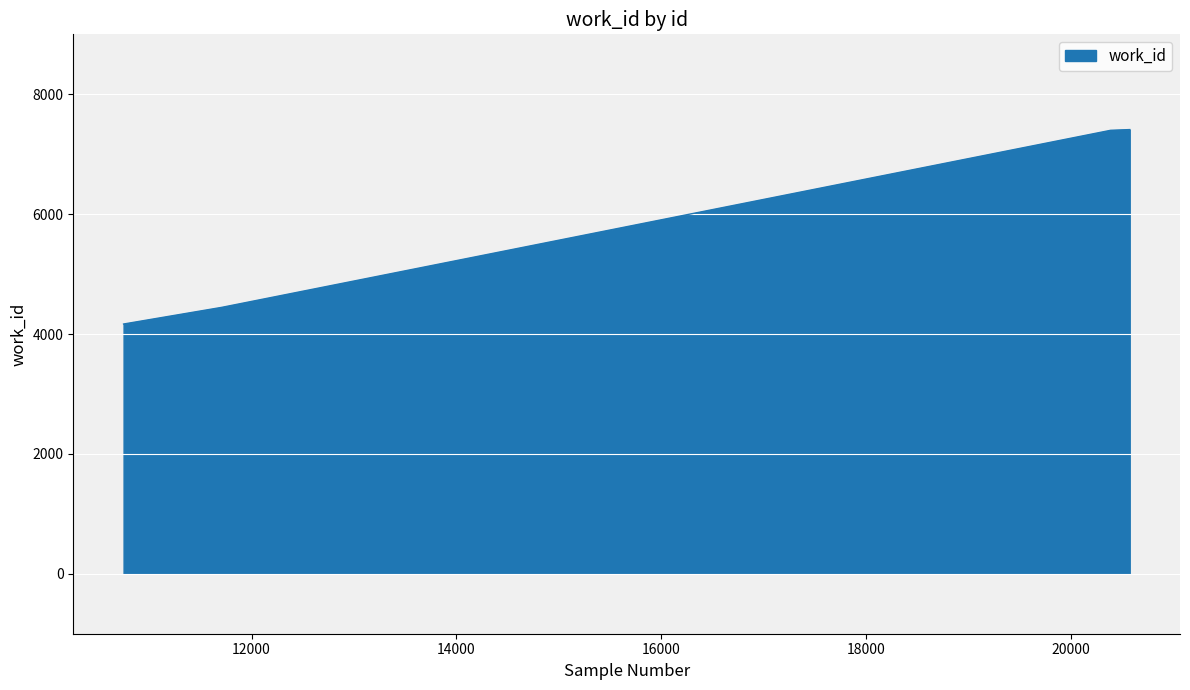

How many lines are shown in the chart?

1